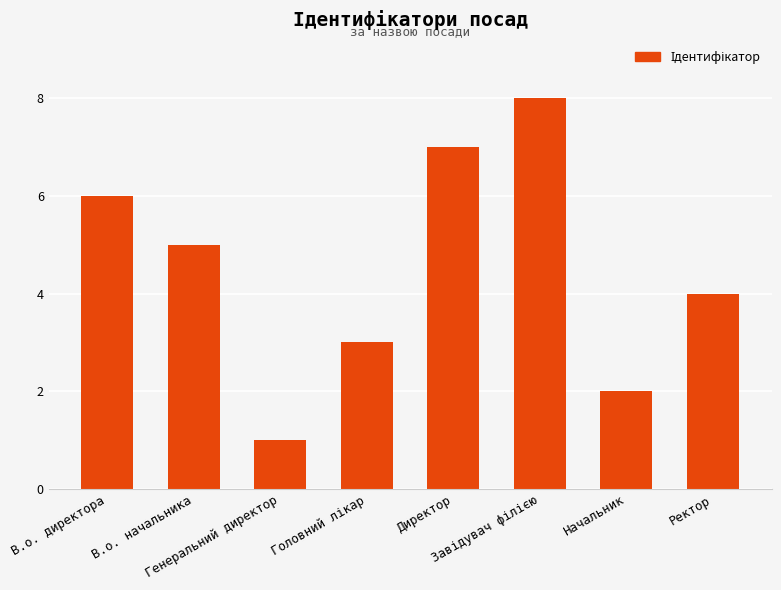

What is the sum of all values?

36